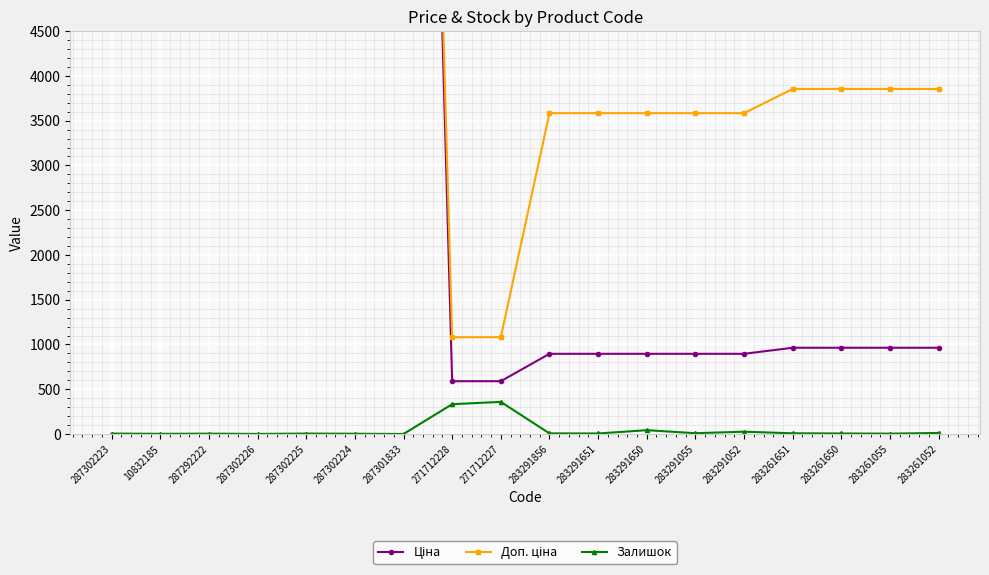

How many values in the Доп. ціна series are below 3854?

7